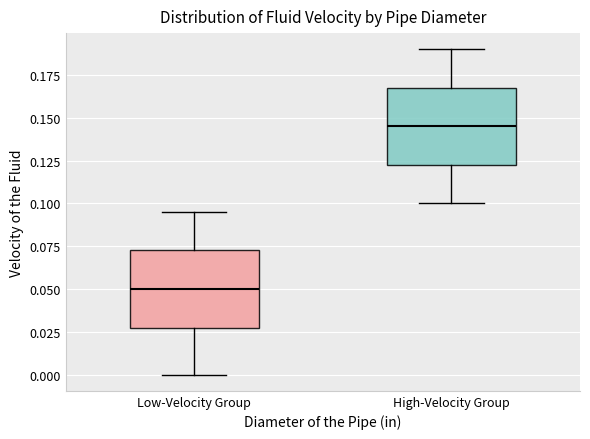

Where does the lower whisker of the box for Low-Velocity Group end on the y-axis? The values are not printed on the chart, so give them approximately, as read against the axis.

0.000